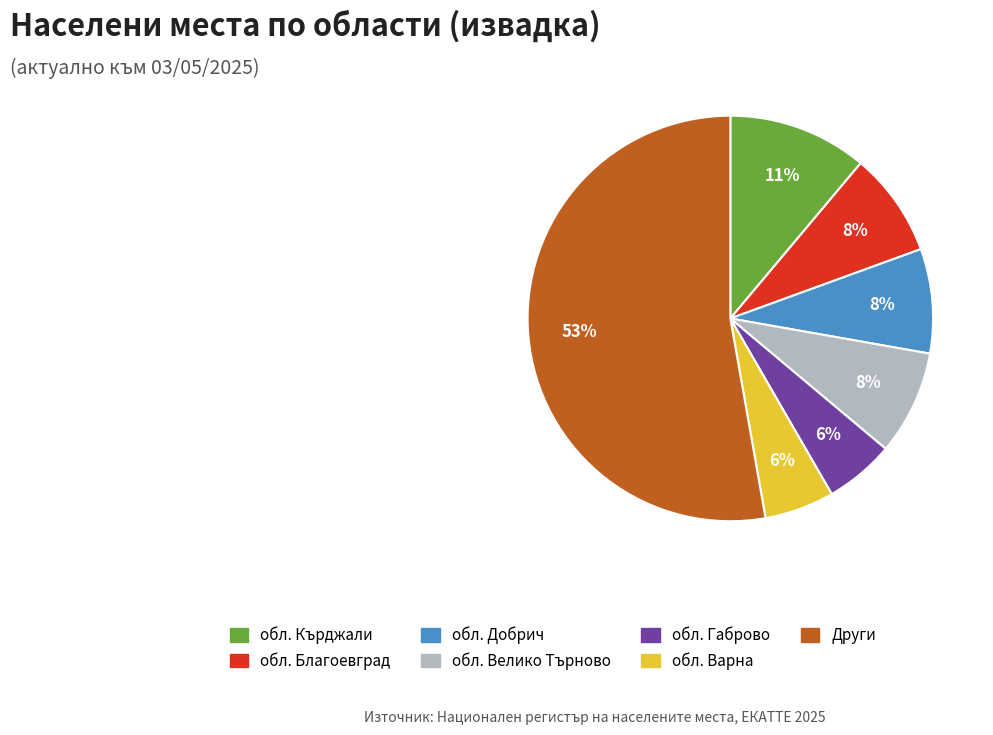

To the nearest percent, what is the average slice percentage?

14%